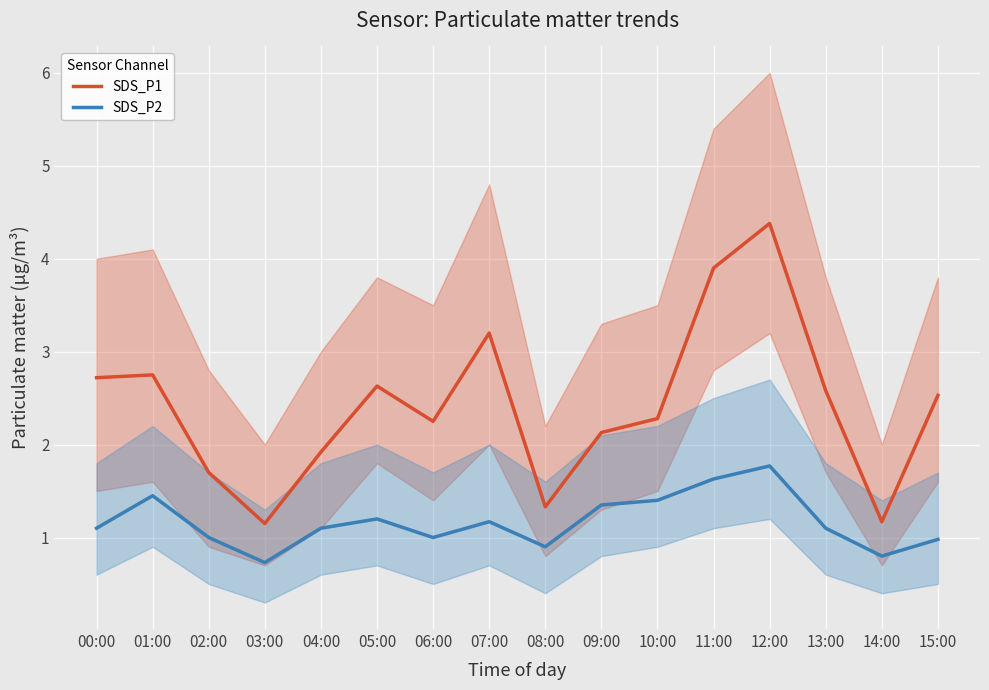

What is the label of the 15th point from the right?

01:00